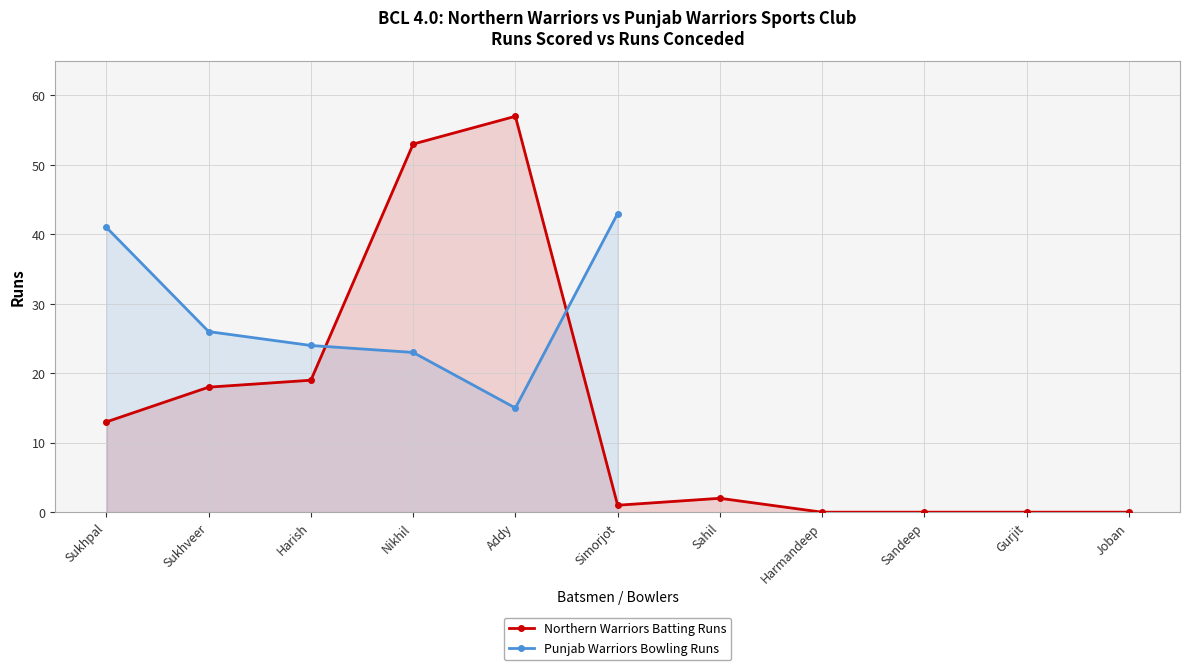

Count the number of categories in the chart.

11